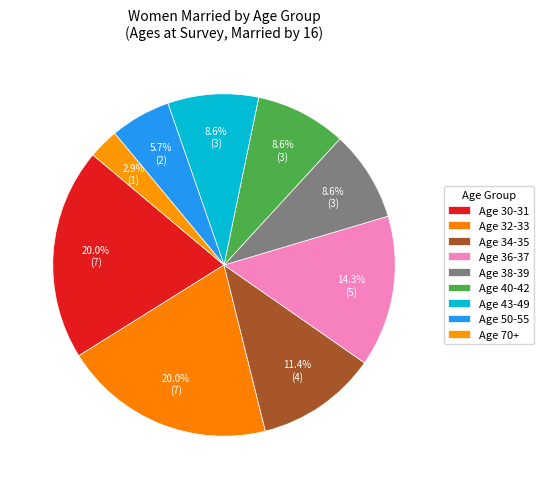

How many segments does this pie chart have?

9